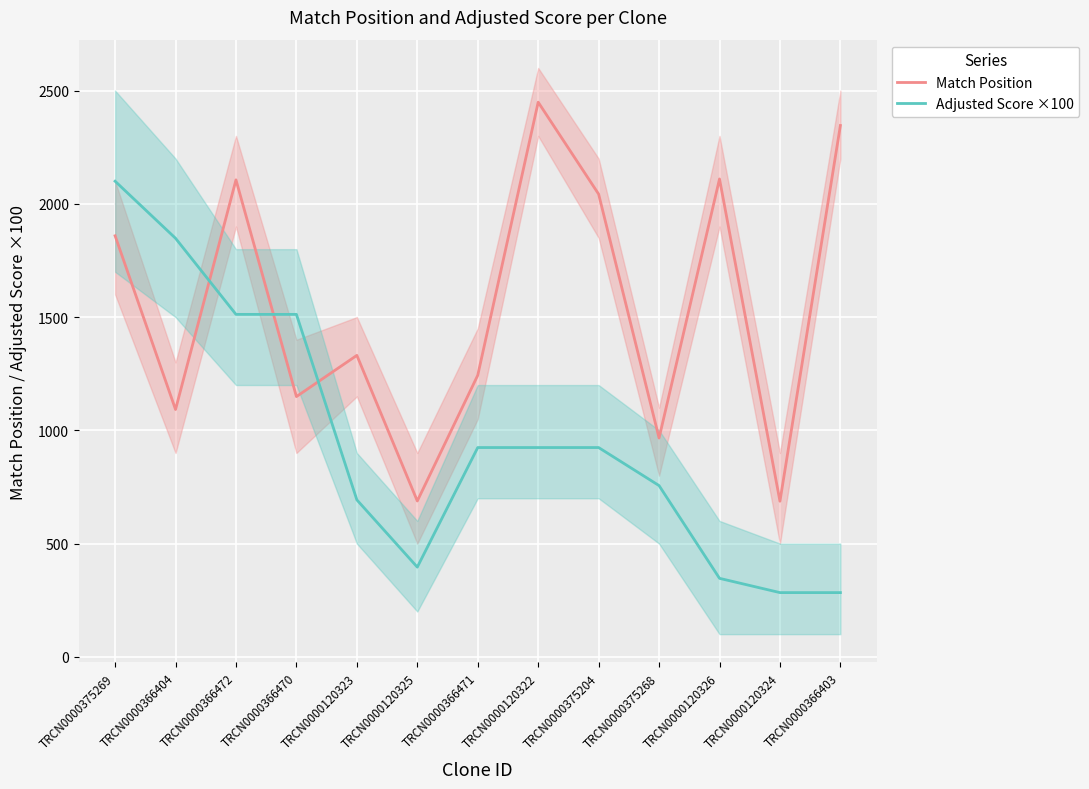

How many lines are shown in the chart?

2